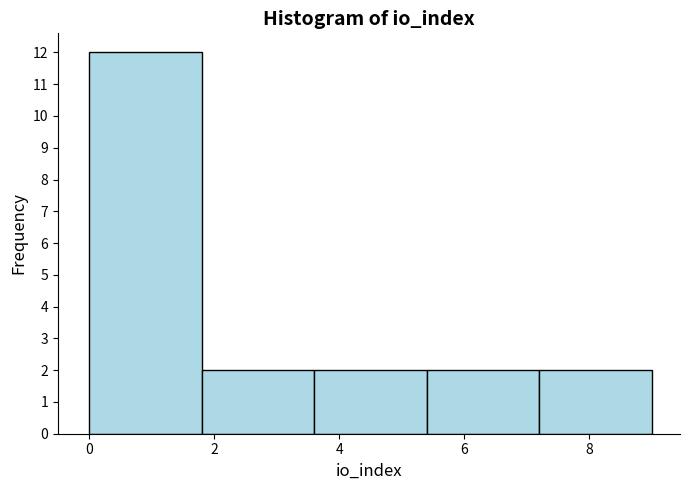

Which range on the x-axis has the tallest bar?

0.0 to 1.8